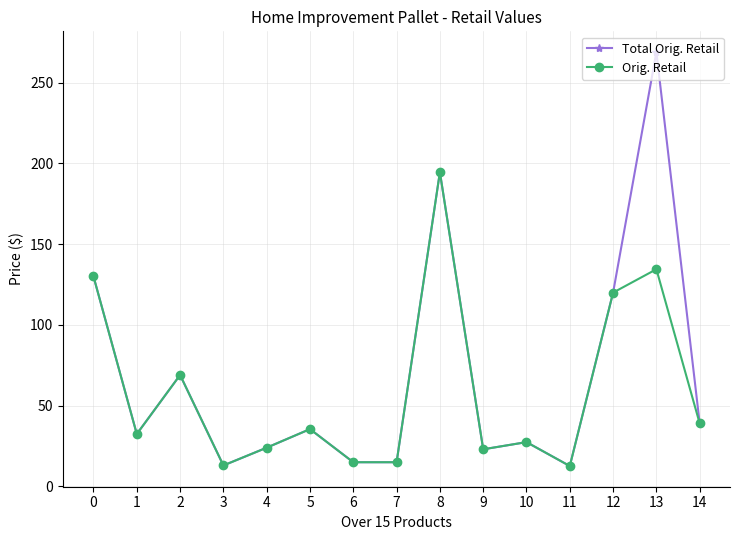

Which series has the widest spread of values?

Total Orig. Retail